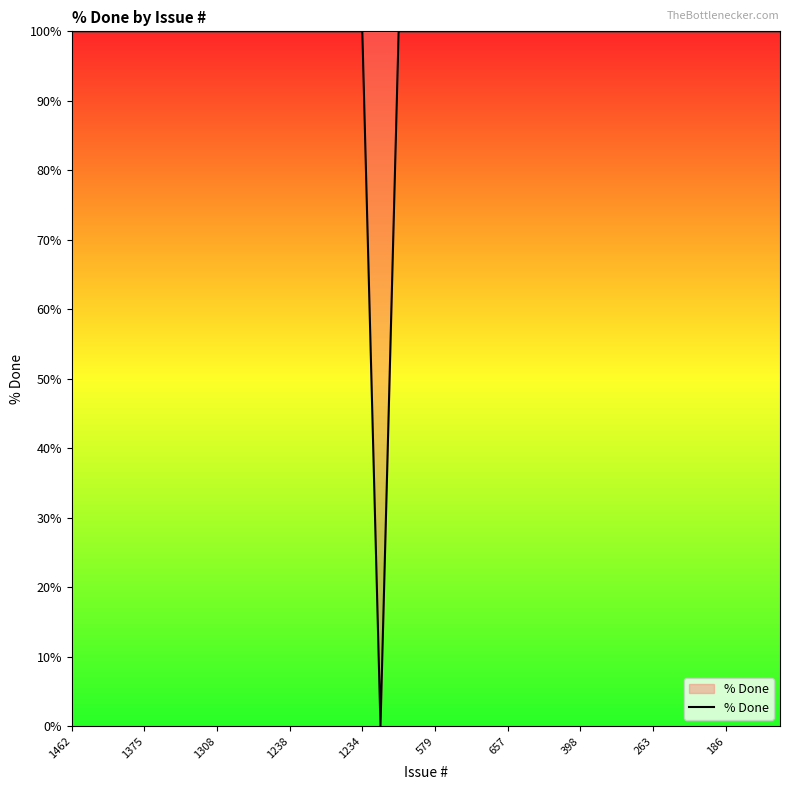

What is the maximum value shown in the chart?

100